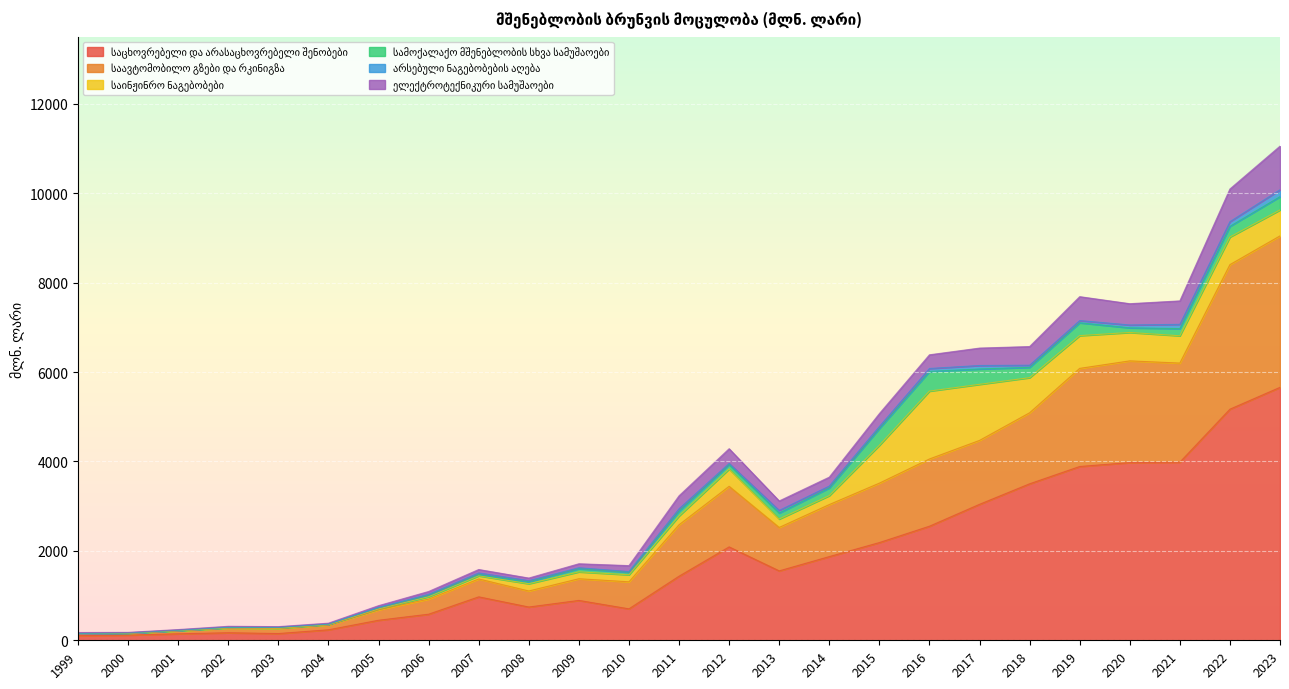

What is the difference between the second highest and minimum values in the საავტომობილო გზები და რკინიგზა series?

3195.6